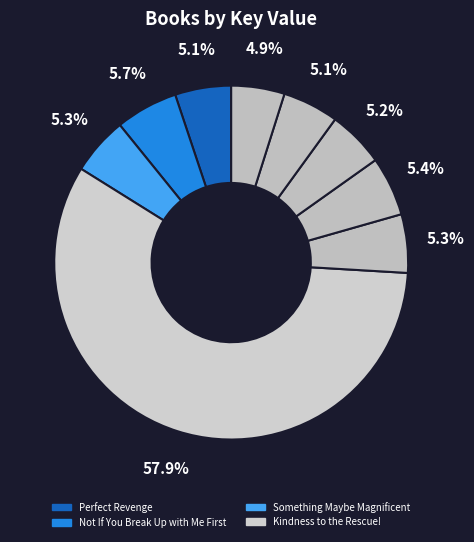

Rank the categories by value from highest to lowest.

Kindness to the Rescue!, Not If You Break Up with Me First, Billie the Wild Child, Code Name Kingfisher, Something Maybe Magnificent, Renegade, Perfect Revenge, Falling Hard, Unstuck